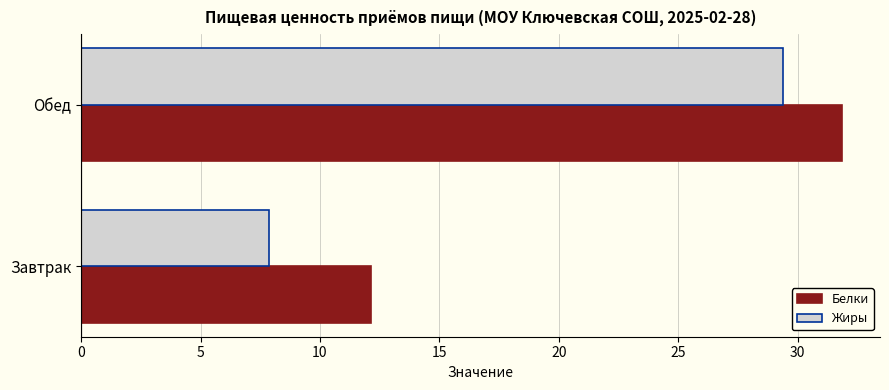

Which series has the largest range (max minus min)?

Жиры